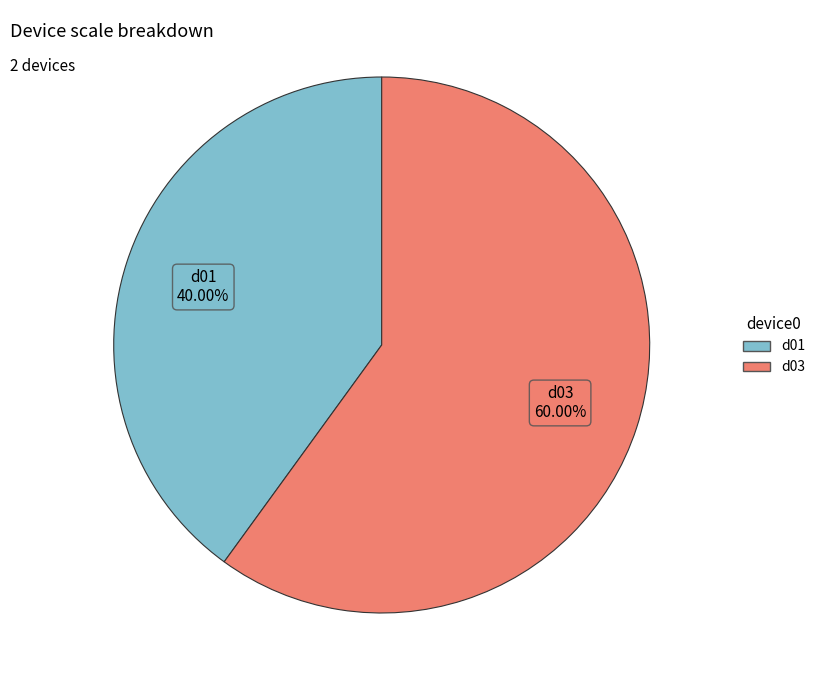

Which slice is the largest?

d03